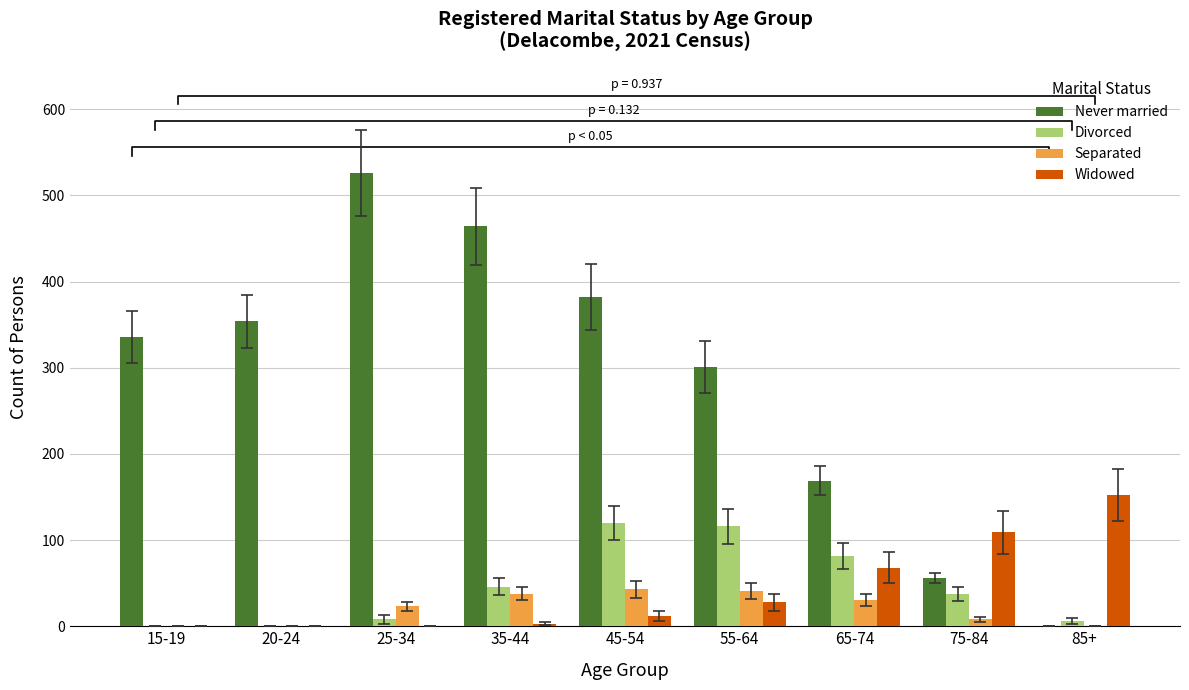

At how many categories does at least one series exceed 313?

5